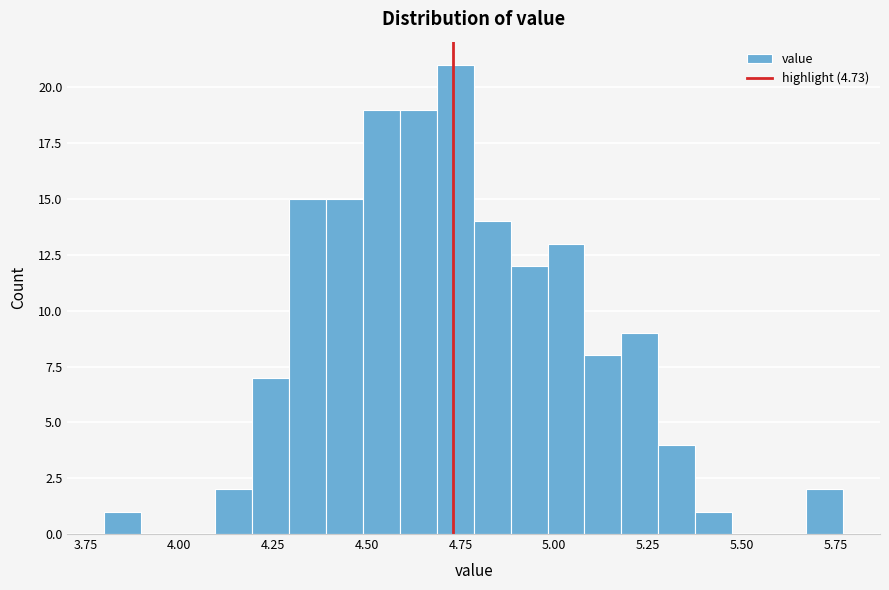

Read against the x-axis, roughly where is the centre of the tallest bar?

4.75